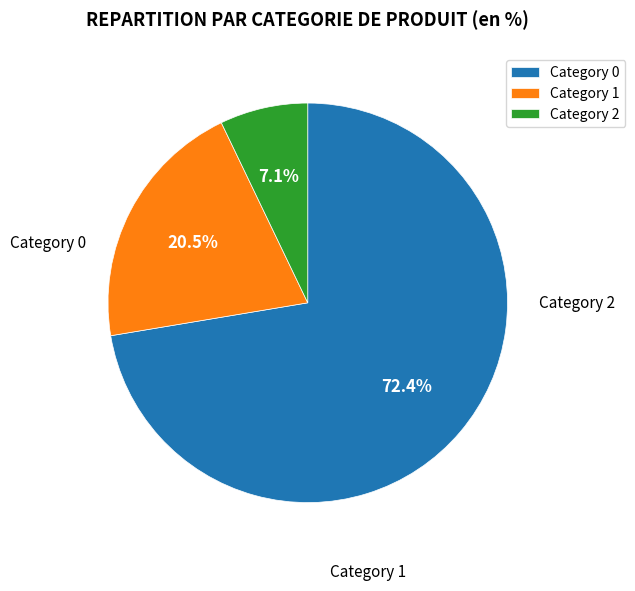

Which slice is the smallest?

Category 2